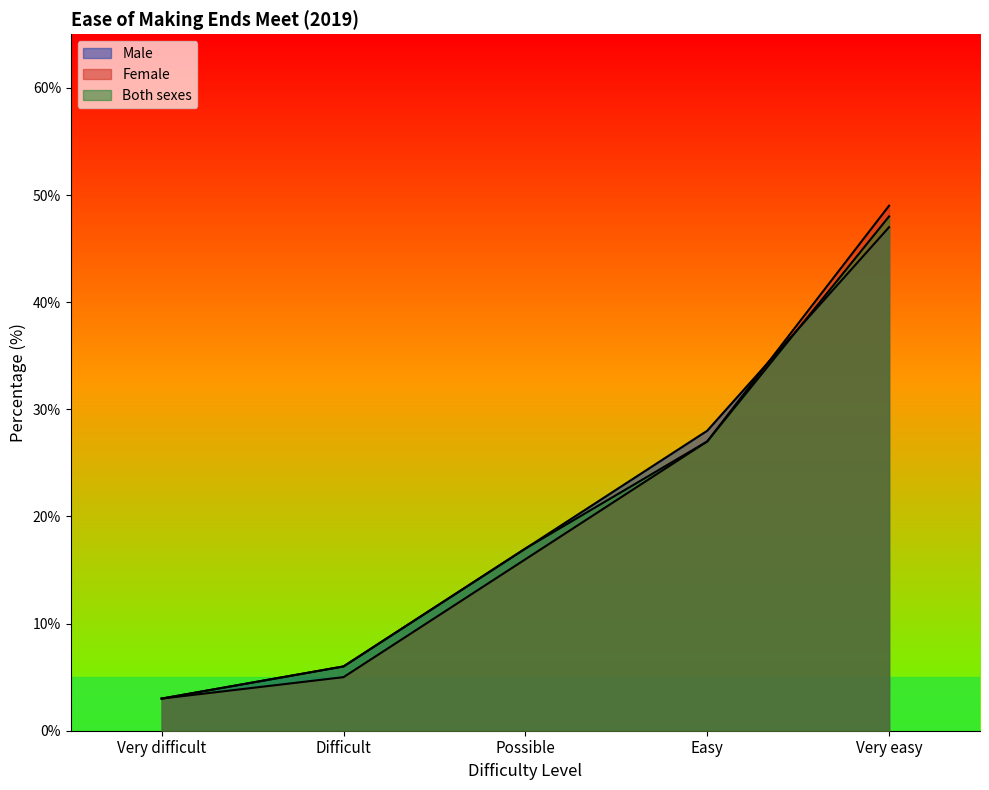

Rank the categories by Male value from highest to lowest.

Very easy, Easy, Possible, Difficult, Very difficult